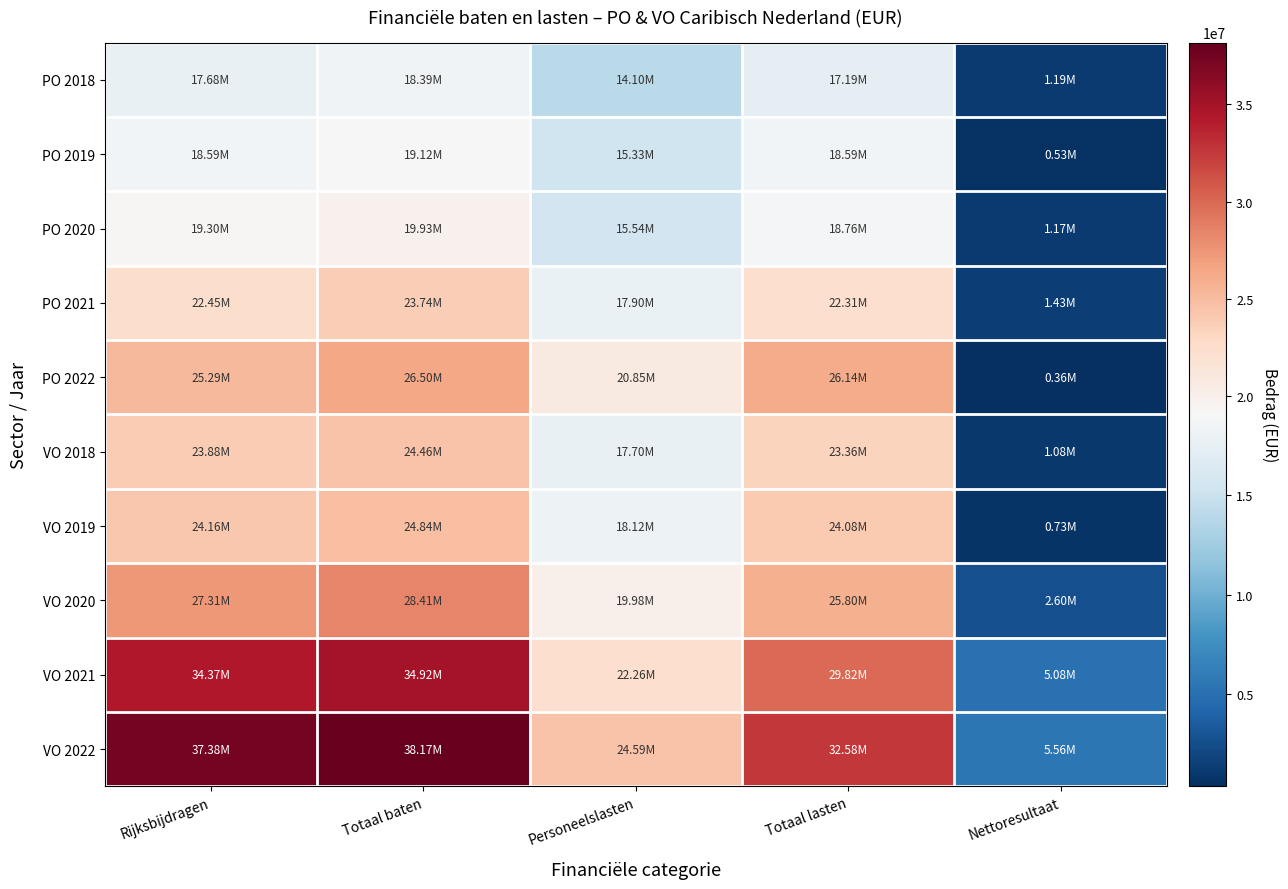

Which category has the lowest value across all series?

Nettoresultaat